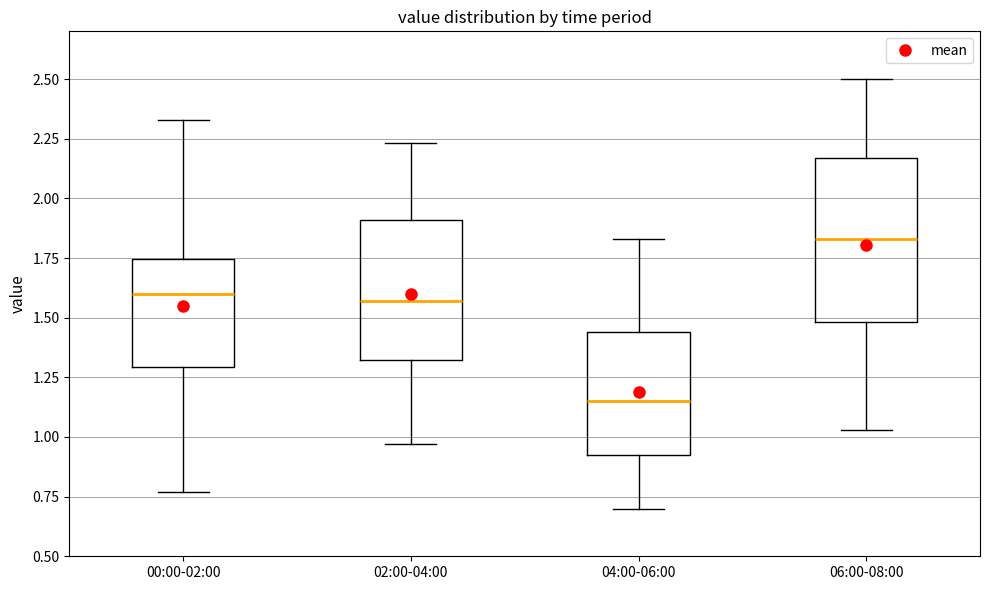

Reading left to right, read every box against the y-axis: the position of its median line, the range the box covers, and the ends of its whiskers. The values are not printed on the chart, so give them approximately, as read against the axis.

00:00-02:00: median 1.60, box 1.30 to 1.75, whiskers 0.75 to 2.35
02:00-04:00: median 1.55, box 1.30 to 1.90, whiskers 0.95 to 2.25
04:00-06:00: median 1.15, box 0.90 to 1.45, whiskers 0.70 to 1.85
06:00-08:00: median 1.85, box 1.50 to 2.15, whiskers 1.05 to 2.50